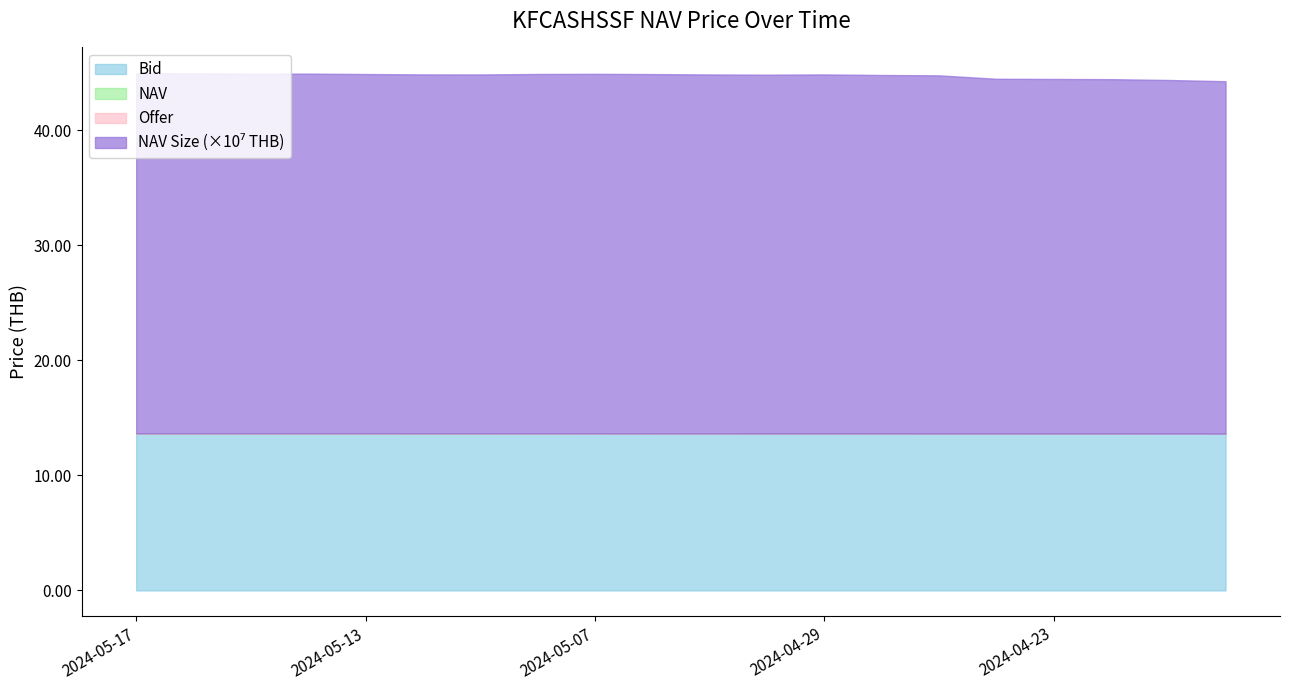

Is it true that Bid equals 13.7 at 2024-05-10?

True